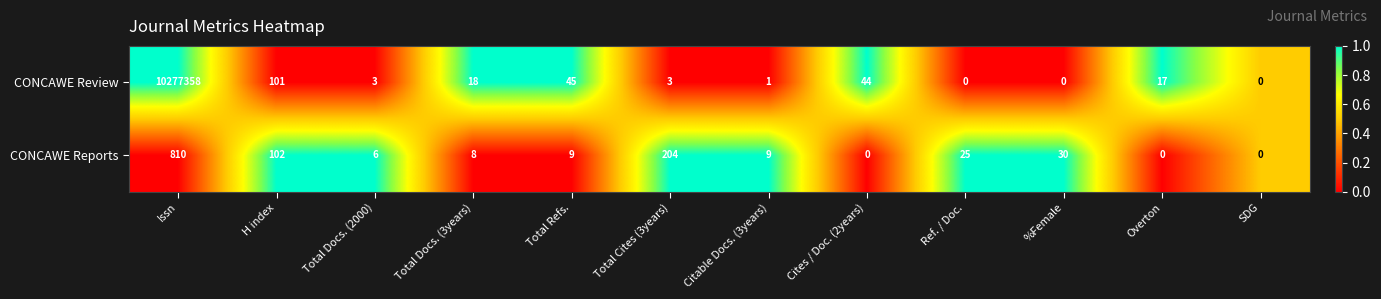

What is the difference between the highest and lowest values at Total Cites (3years)?

201